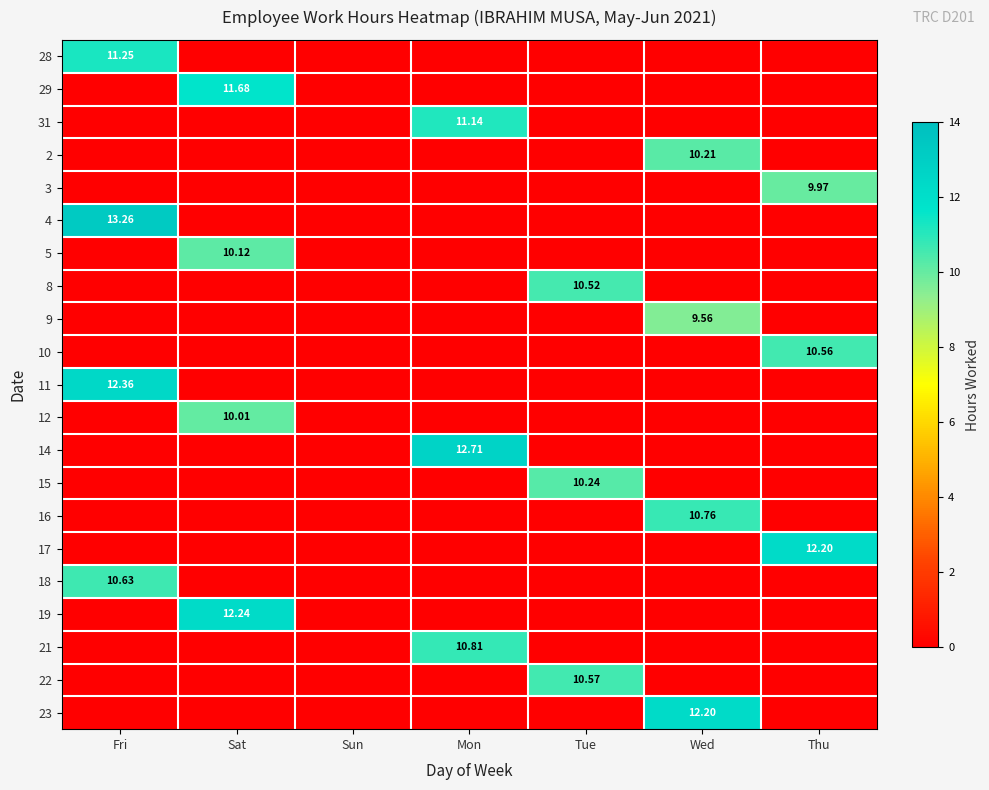

True or false: 22 has a value of 0.0 at Fri.

True